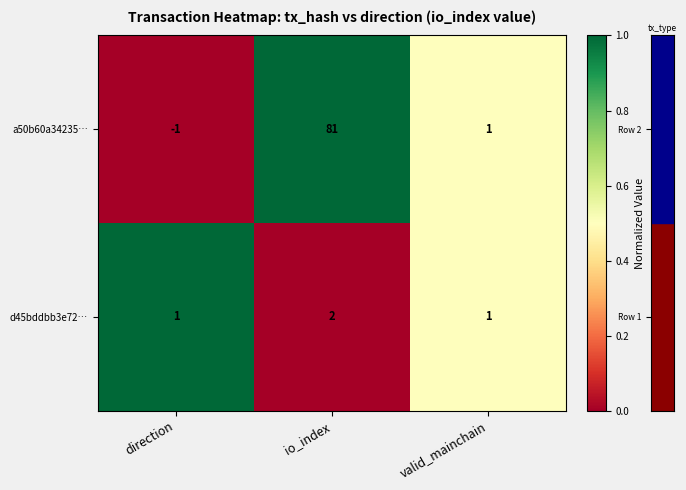

The d45bddbb3e72… series shows 0 at direction. True or false?

False